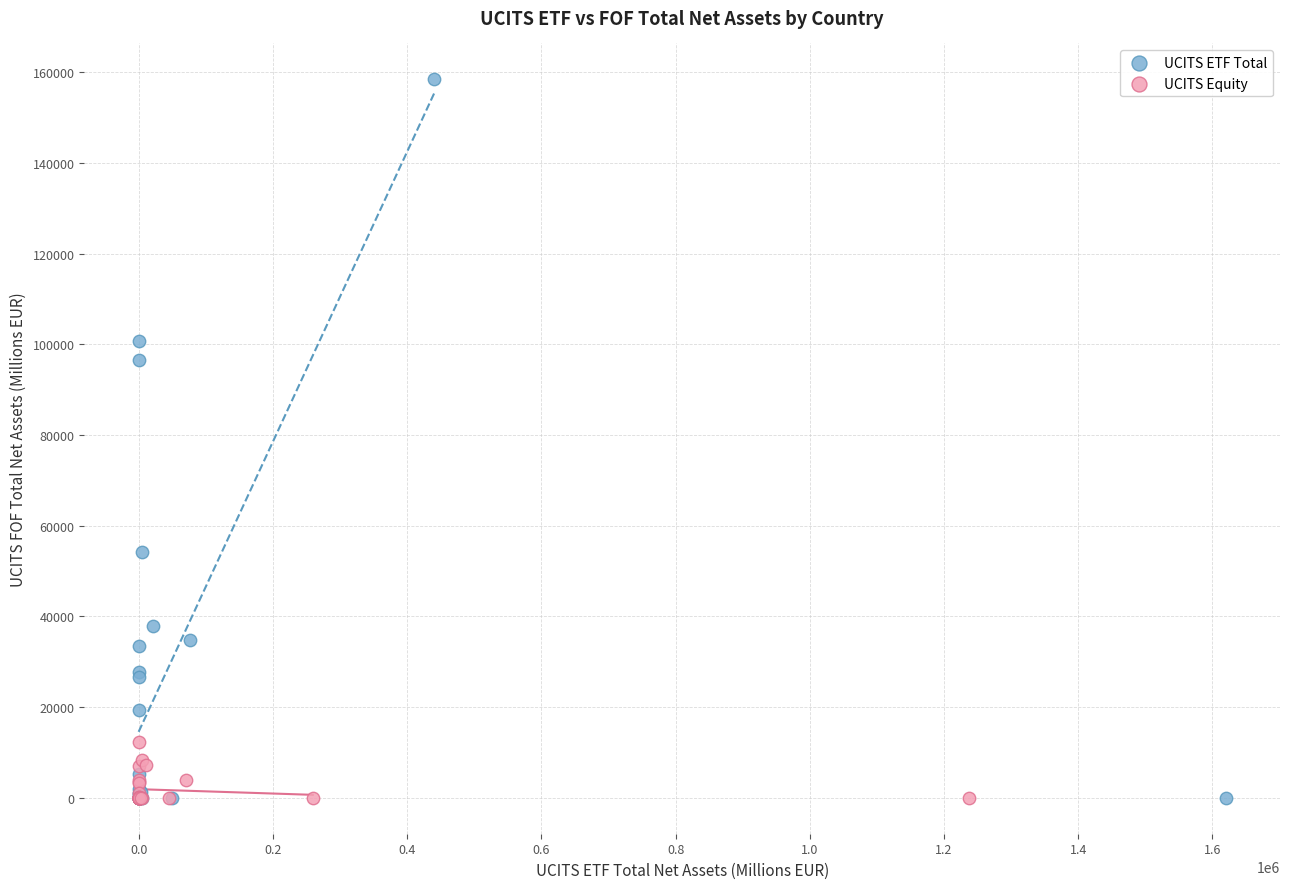

Which series has the widest spread of Y values?

UCITS ETF Total